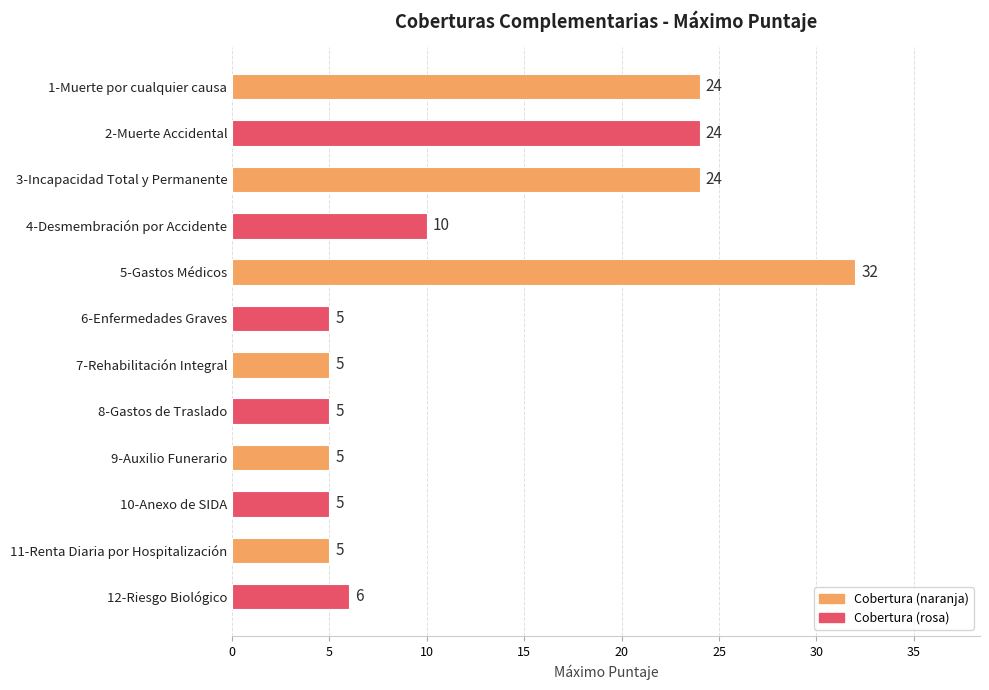

Is it true that the value at 9-Auxilio Funerario is 9?

False